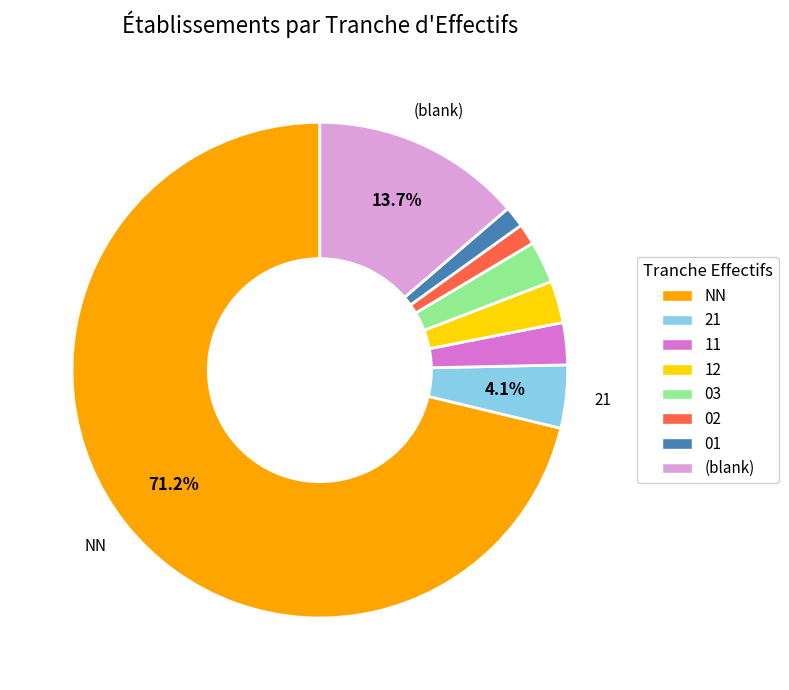

Does any single category account for the majority?

Yes